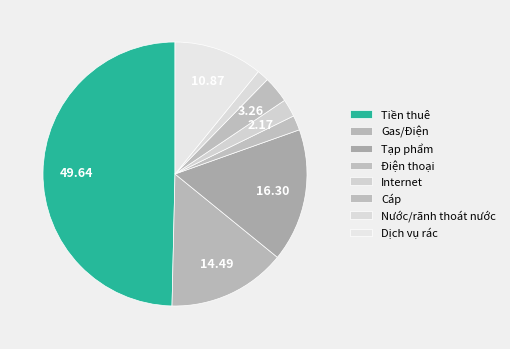

Does any single category account for the majority?

No